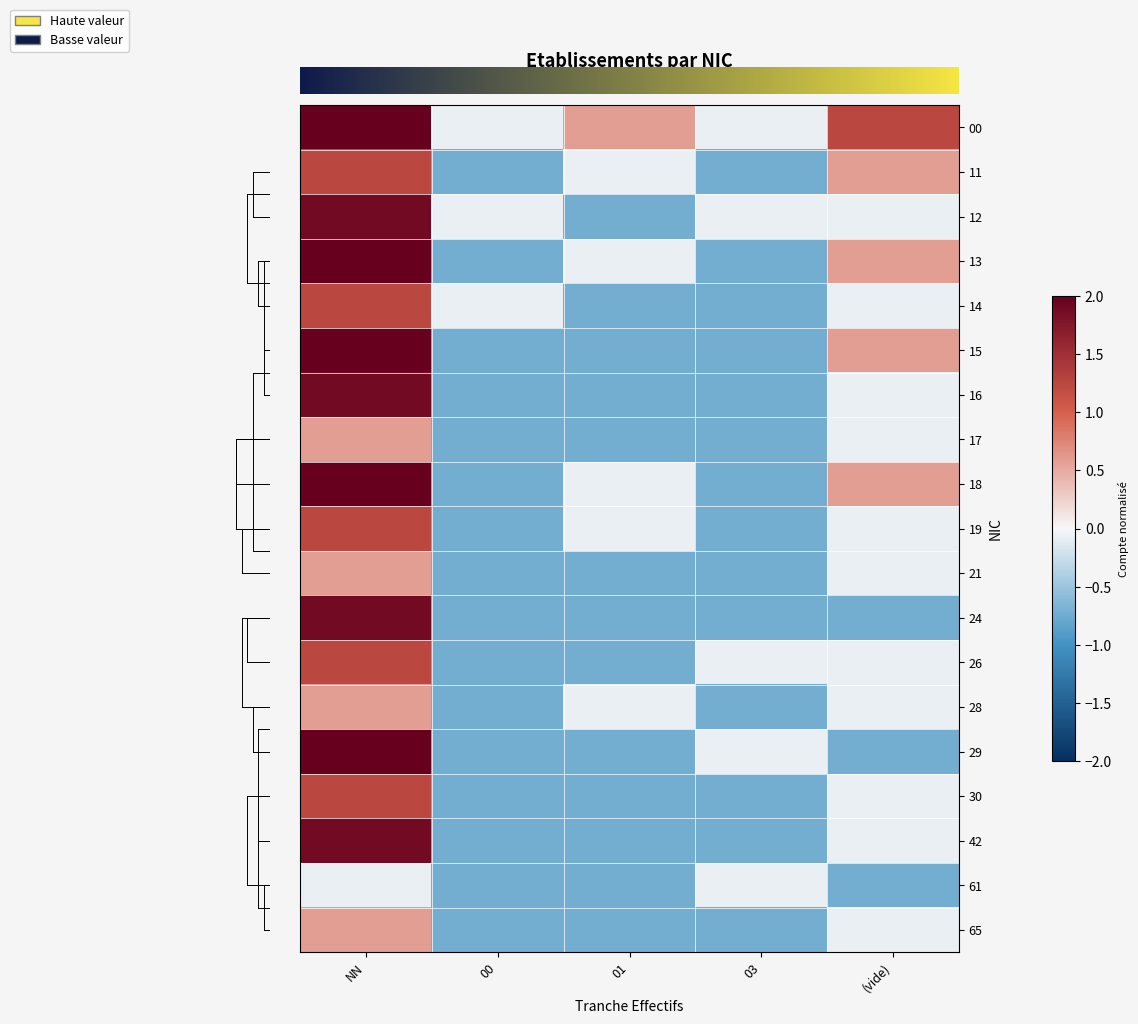

Reading left to right, transcribe all the data shown in this chart.

00: 2.5	-0.1	0.6	-0.1	1.2
11: 1.2	-0.7	-0.1	-0.7	0.6
12: 1.9	-0.1	-0.7	-0.1	-0.1
13: 3.2	-0.7	-0.1	-0.7	0.6
14: 1.2	-0.1	-0.7	-0.7	-0.1
15: 2.5	-0.7	-0.7	-0.7	0.6
16: 1.9	-0.7	-0.7	-0.7	-0.1
17: 0.6	-0.7	-0.7	-0.7	-0.1
18: 3.8	-0.7	-0.1	-0.7	0.6
19: 1.2	-0.7	-0.1	-0.7	-0.1
21: 0.6	-0.7	-0.7	-0.7	-0.1
24: 1.9	-0.7	-0.7	-0.7	-0.7
26: 1.2	-0.7	-0.7	-0.1	-0.1
28: 0.6	-0.7	-0.1	-0.7	-0.1
29: 2.5	-0.7	-0.7	-0.1	-0.7
30: 1.2	-0.7	-0.7	-0.7	-0.1
42: 1.9	-0.7	-0.7	-0.7	-0.1
61: -0.1	-0.7	-0.7	-0.1	-0.7
65: 0.6	-0.7	-0.7	-0.7	-0.1